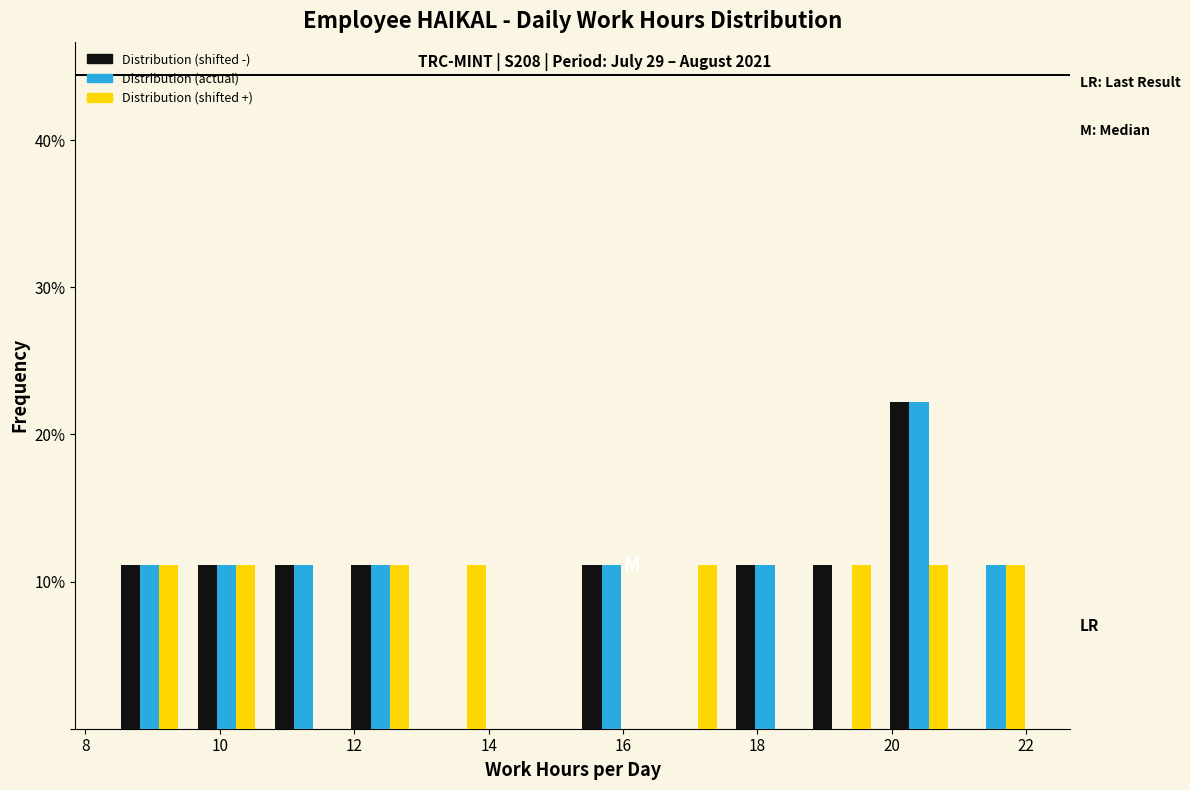

What is the height of the Distribution (actual) bar covering 10.6 to 11.8 on the x-axis? Neither the bar edges nor the heights are printed on the chart, so give them approximately, as read against the axes.

11